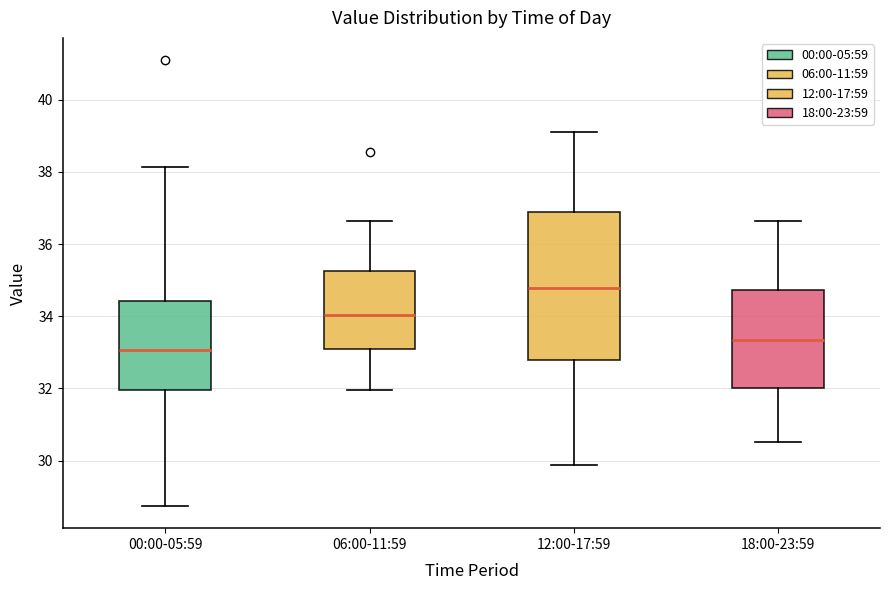

Where is the lower edge of the box for 18:00-23:59 on the y-axis? The values are not printed on the chart, so give them approximately, as read against the axis.

32.0